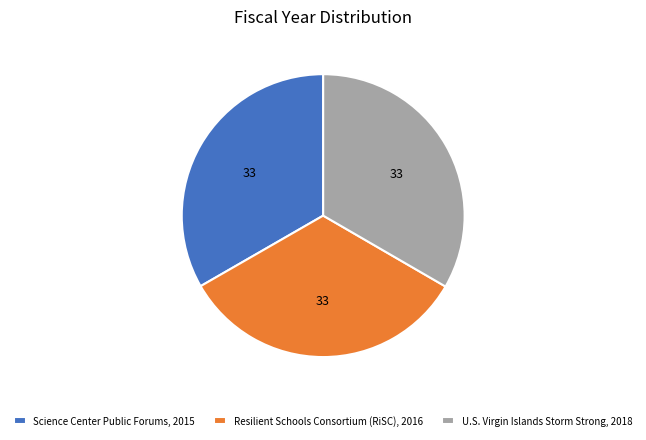

What is the ratio of the value at U.S. Virgin Islands Storm Strong, 2018 to the value at Resilient Schools Consortium (RiSC), 2016?

1.0